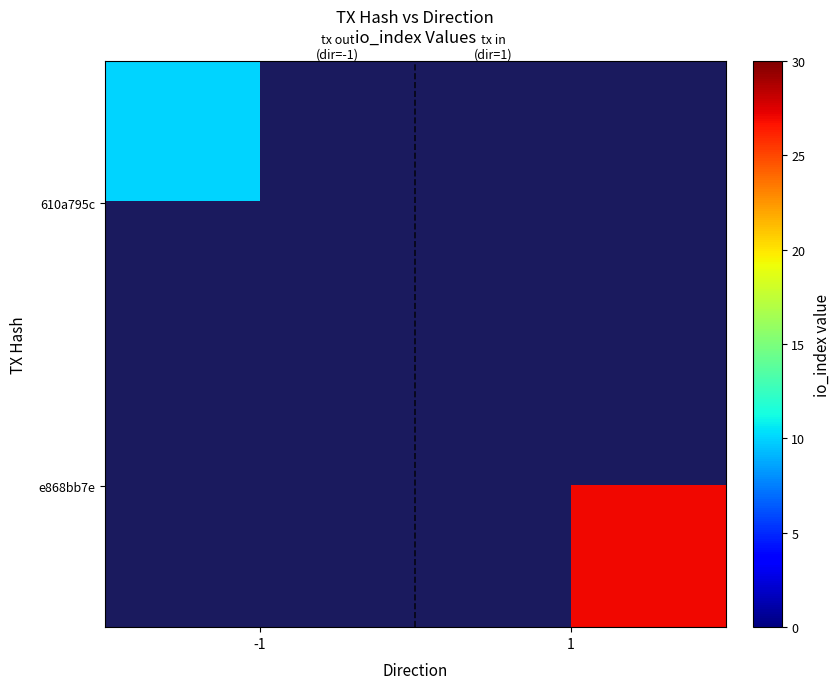

Rank the series at 1 from highest to lowest value.

e868bb7e, 610a795c